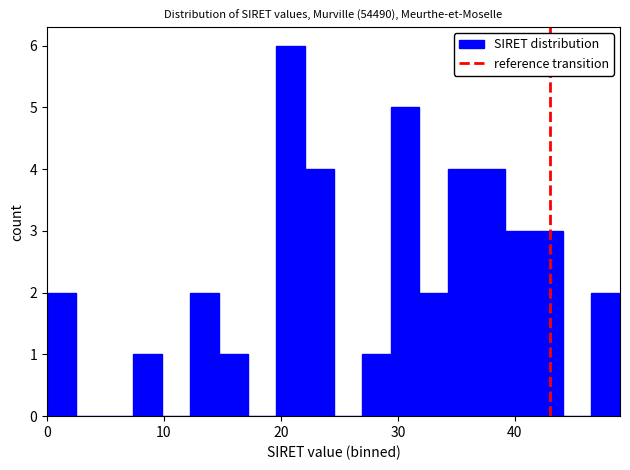

Around what value on the x-axis is the tallest bar? Give the approximate position of its centre, as read against the axis.

21